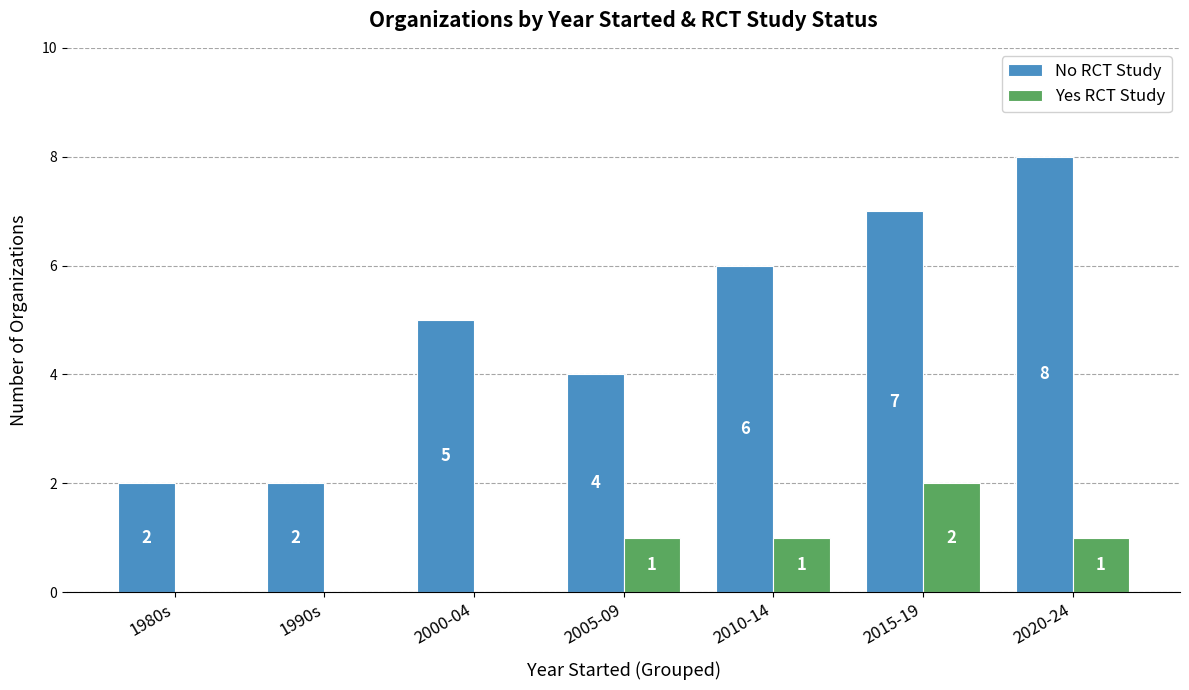

The No RCT Study series shows 5 at 2000-04. True or false?

True